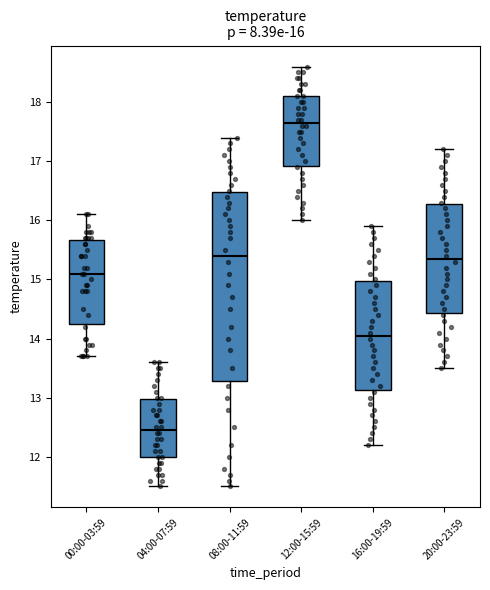

Which box is the tallest, from its lower edge to its upper edge?

08:00-11:59